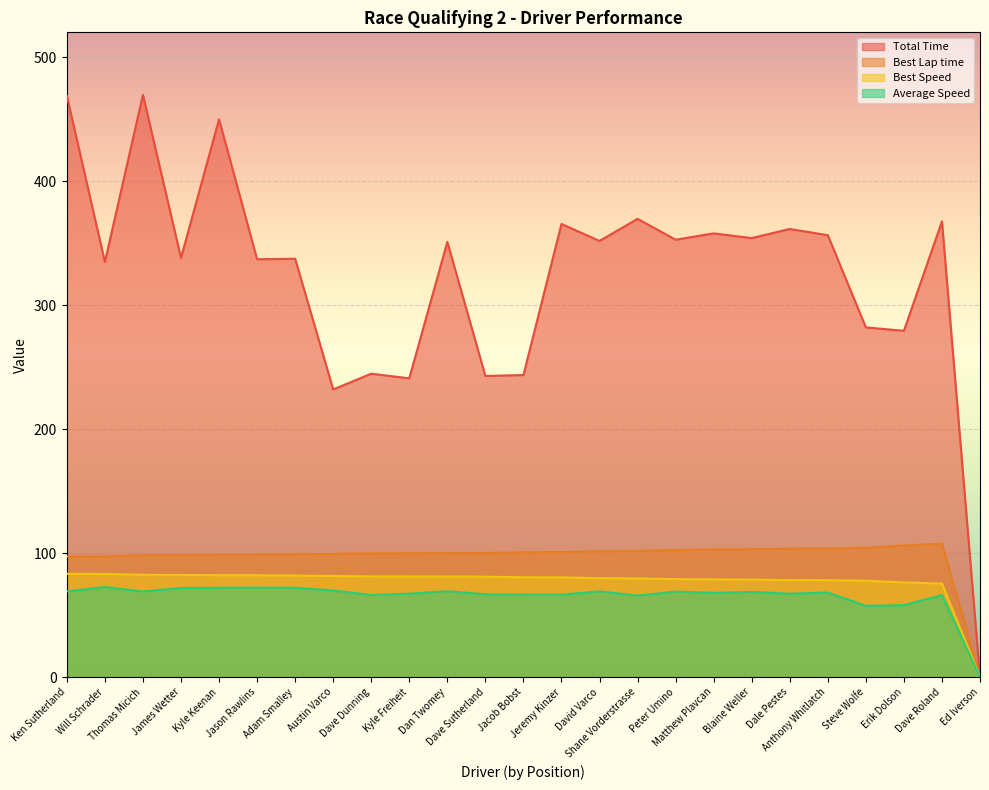

What is the value of the Best Lap time point at the 15th from the left?

101.6